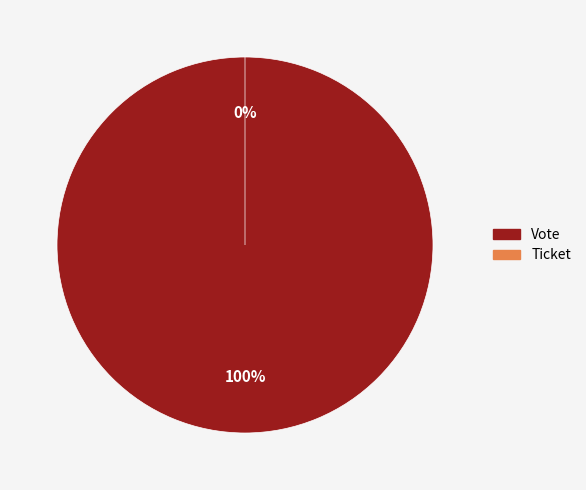

What is the smallest slice in the pie chart?

Ticket